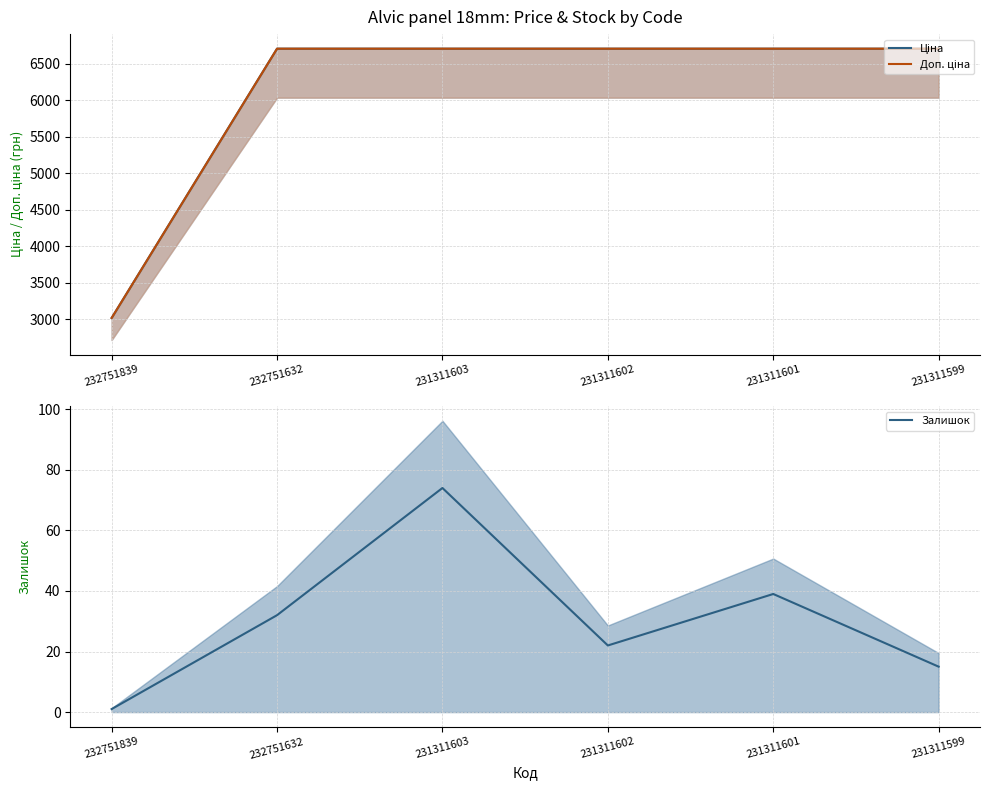

Between 231311603 and 231311599, which is larger?

231311603